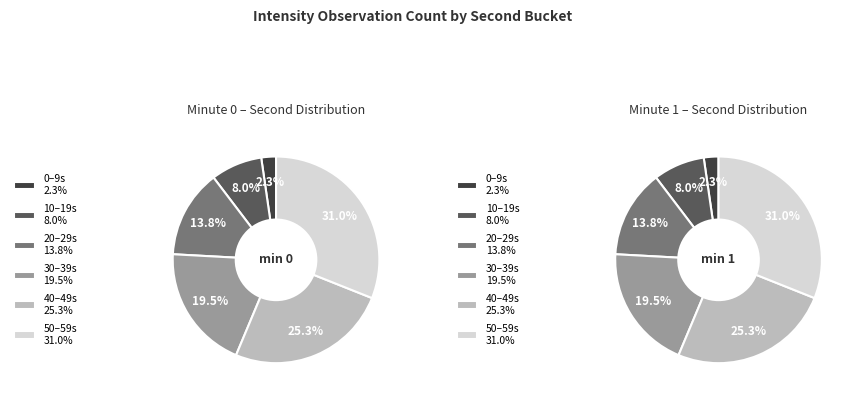

Which has a higher value, 9 or 12?

12